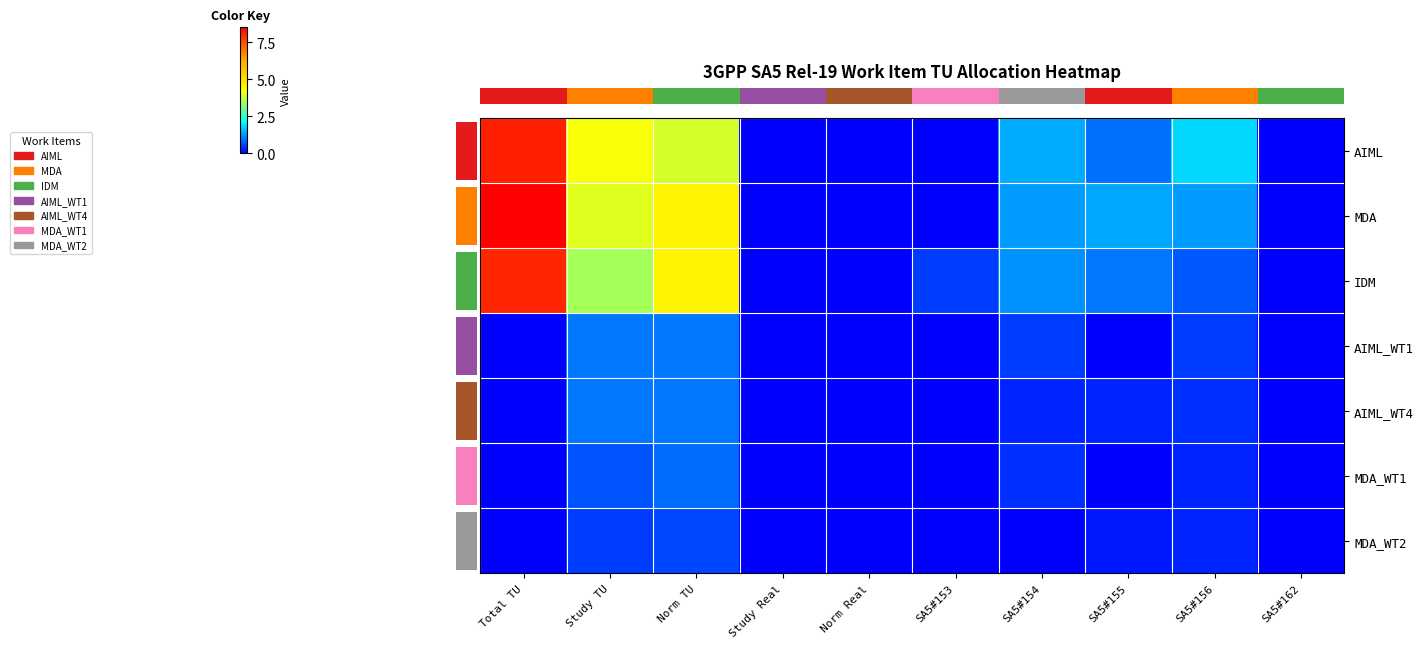

What is the approximate value of MDA_WT2 at SA5#155?

0.2